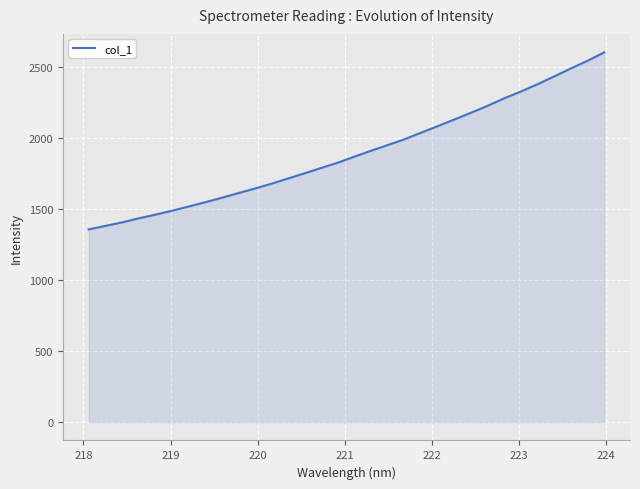

What is the maximum value shown in the chart?

2605.2